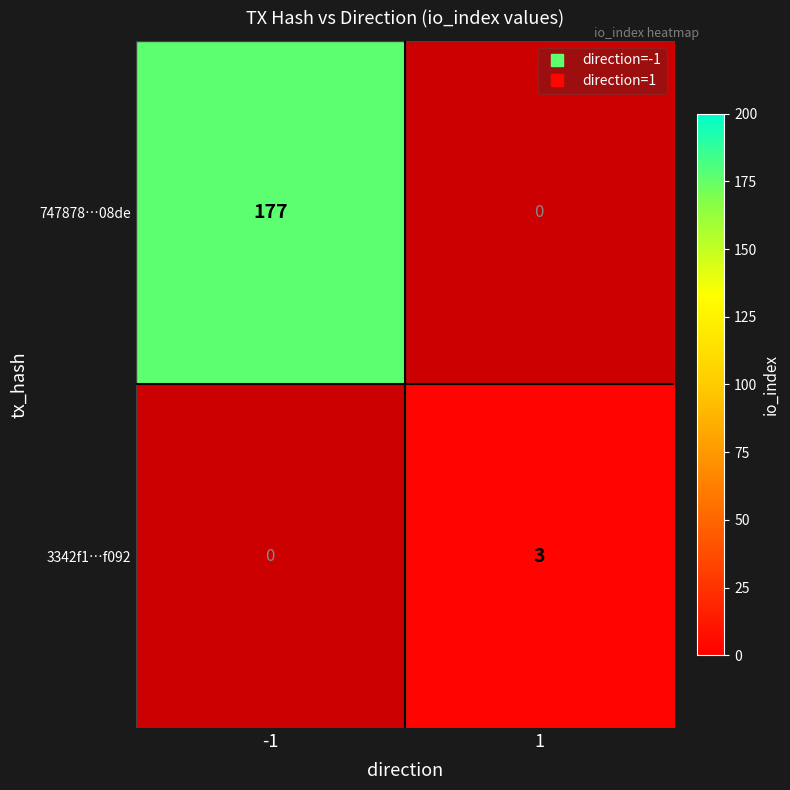

Is it true that 3342f1…f092 equals 3.0 at 1?

True